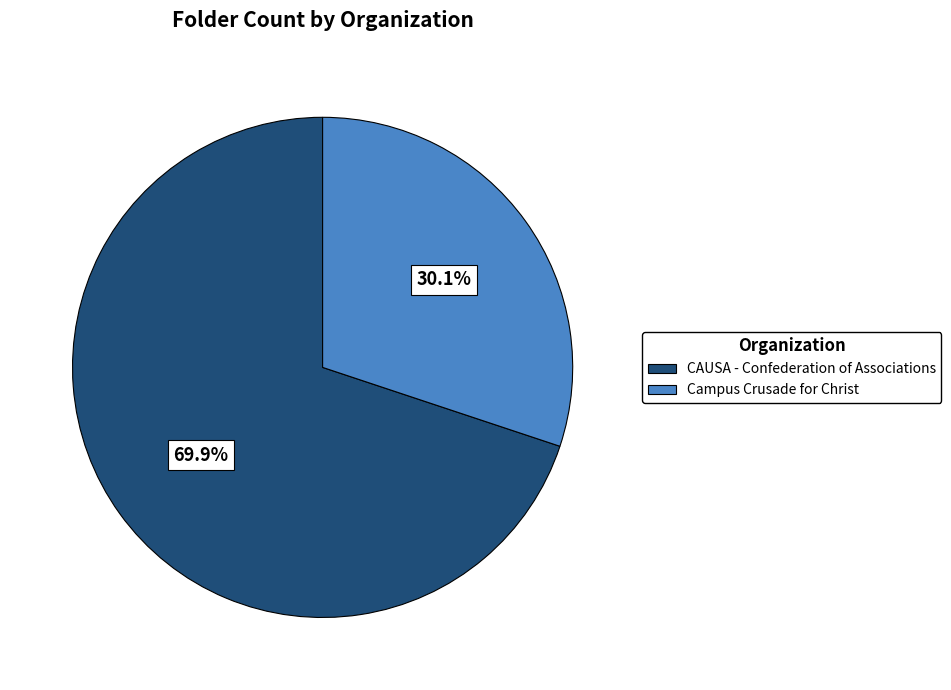

To the nearest percent, what percentage of the pie is CAUSA - Confederation of Associations?

70%